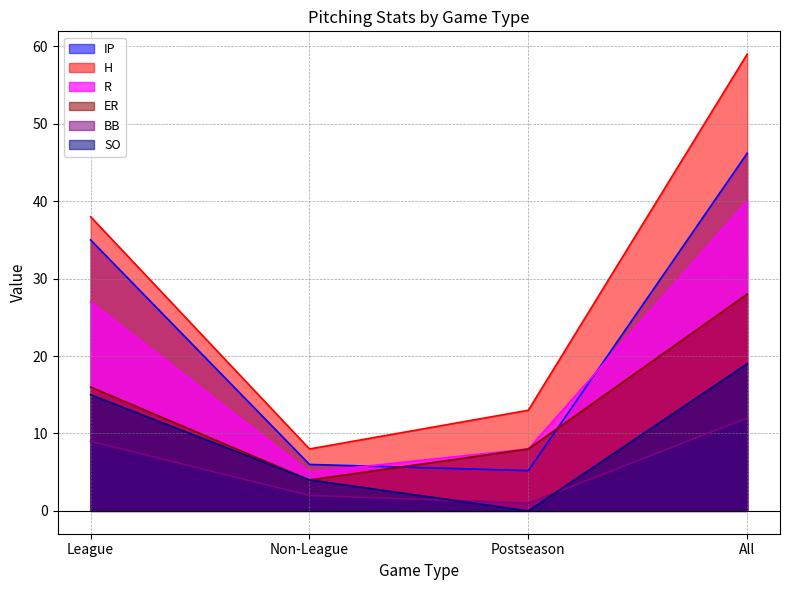

Reading left to right, transcribe all the data shown in this chart.

IP: 35.0	6.0	5.2	46.2
H: 38.0	8.0	13.0	59.0
R: 27.0	5.0	8.0	40.0
ER: 16.0	4.0	8.0	28.0
BB: 9.0	2.0	1.0	12.0
SO: 15.0	4.0	0.0	19.0